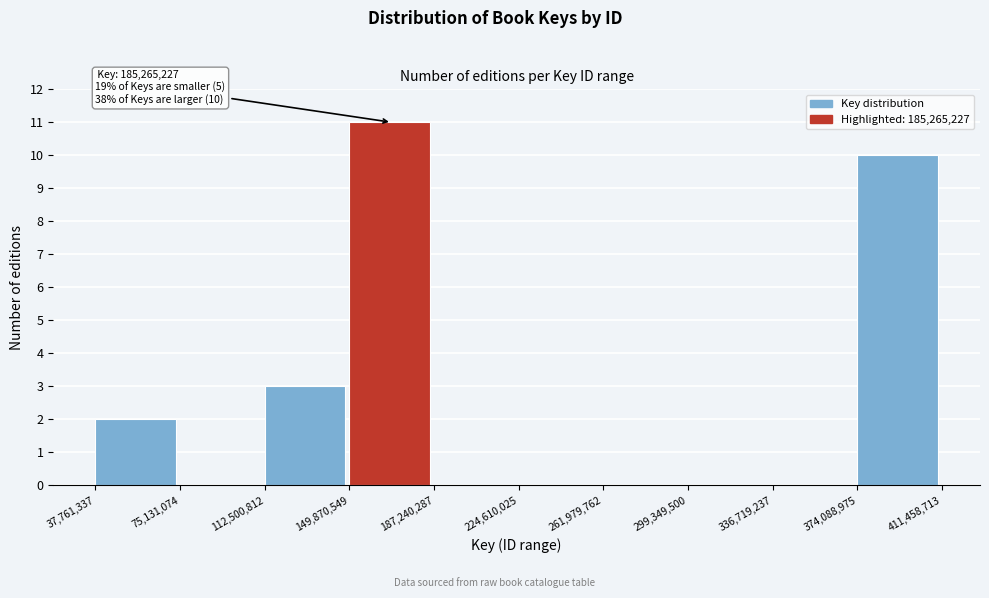

Which range on the x-axis has the tallest bar?

149,870,549 to 187,240,287